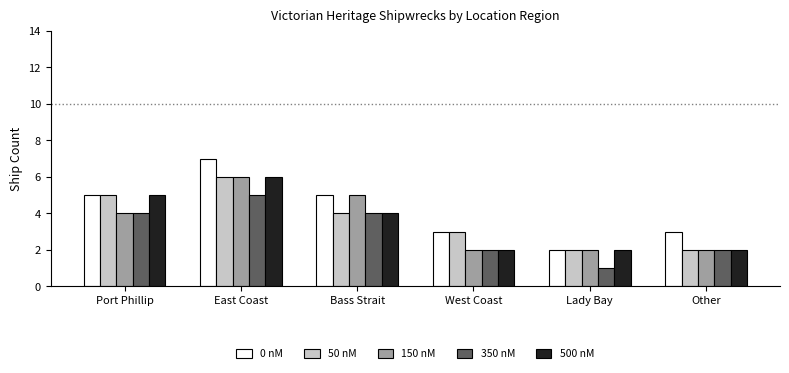

The value of 350 nM at Port Phillip is 7. True or false?

False